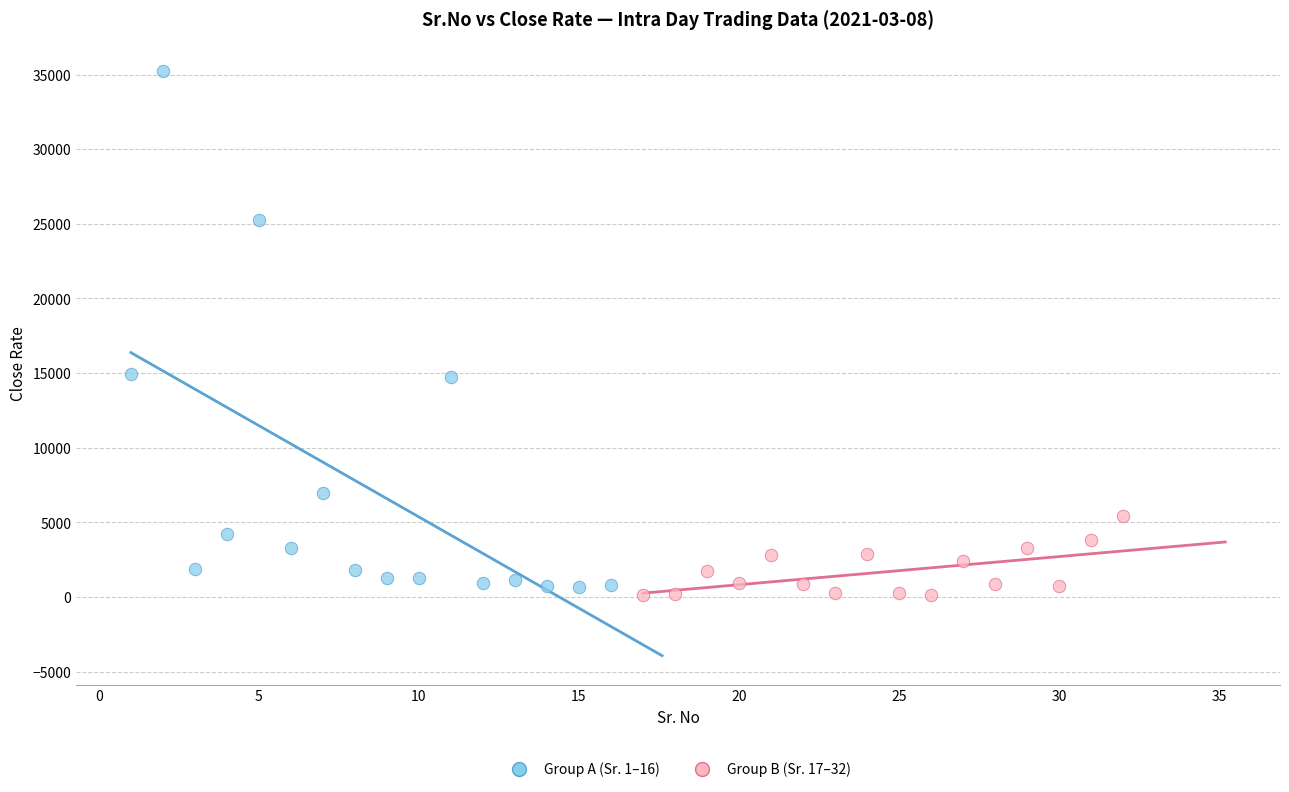

What are all the series names shown in the legend?

Group A (Sr. 1–16), Group B (Sr. 17–32)